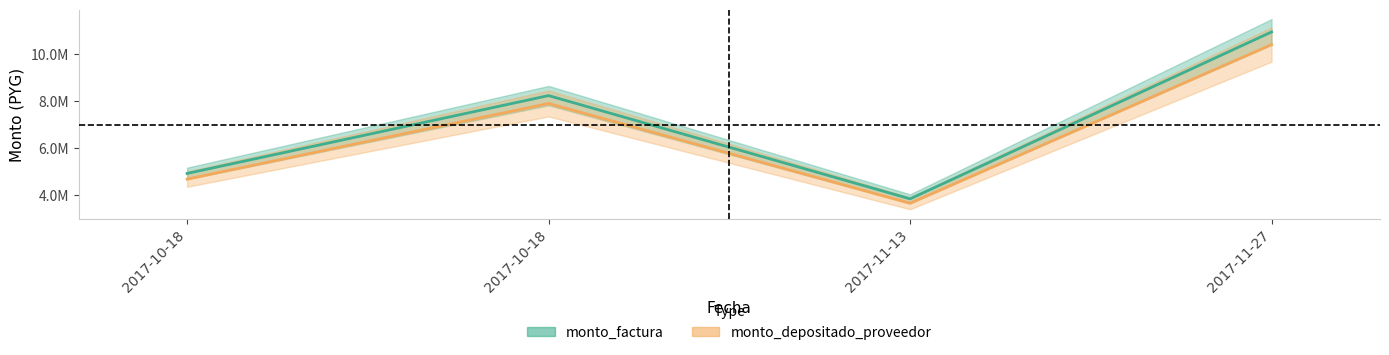

How many interior local valleys does the monto_depositado_proveedor series have?

1